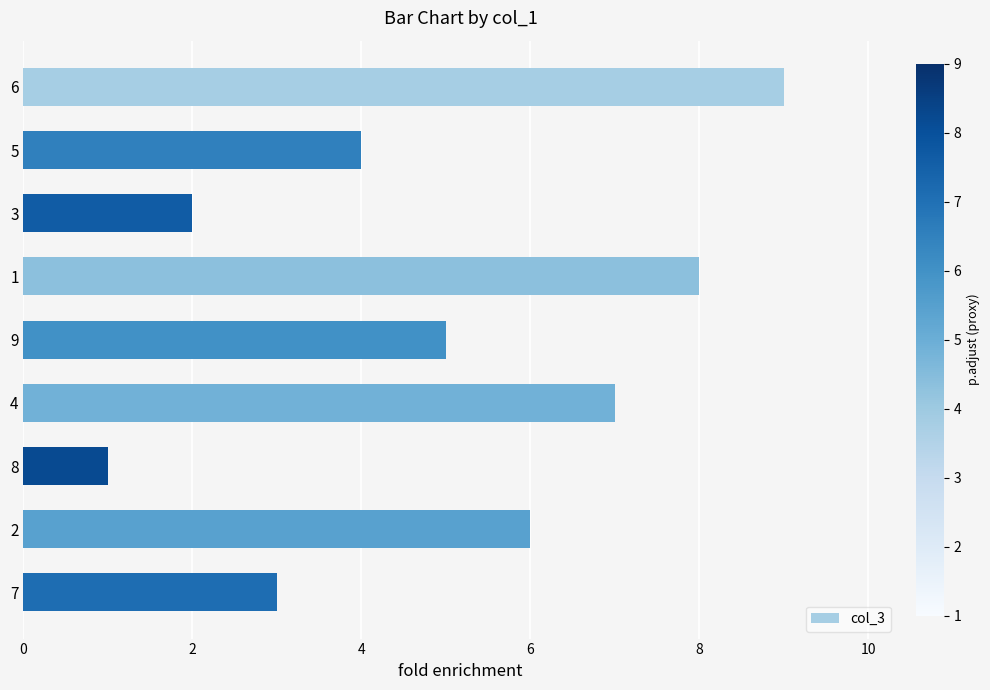

Approximately how many times larger is the value at 4 compared to 9?

1.4